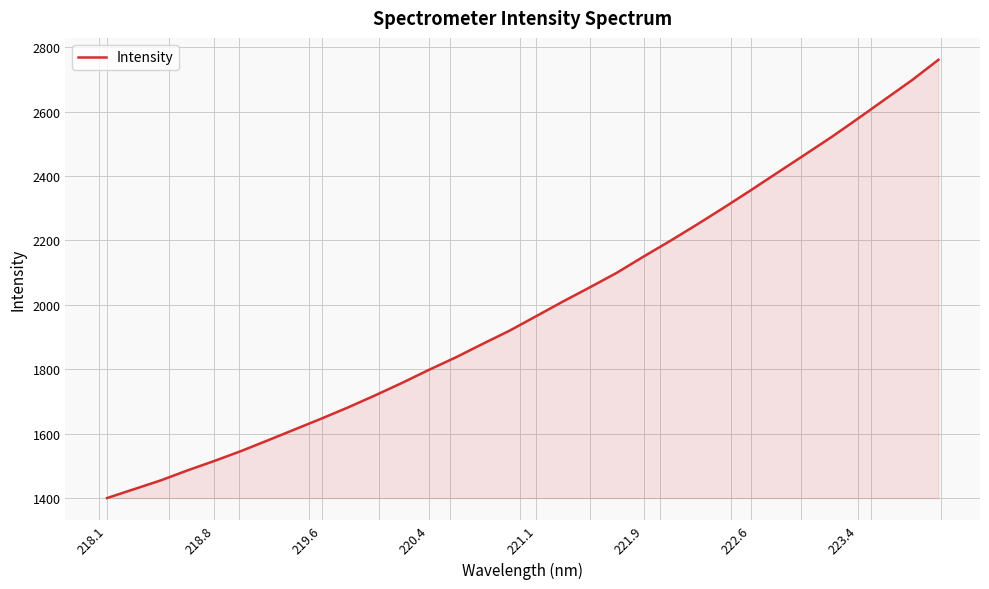

Reading left to right, transcribe all the data shown in this chart.

1400.5	1427.9	1455.3	1486.4	1515.7	1546.6	1579.9	1613.8	1647.5	1682.6	1719.7	1758.2	1798.7	1837.3	1879.1	1920.0	1965.4	2010.9	2054.8	2099.7	2150.2	2199.1	2249.9	2302.3	2355.9	2410.8	2465.4	2520.5	2578.5	2637.6	2696.7	2760.6